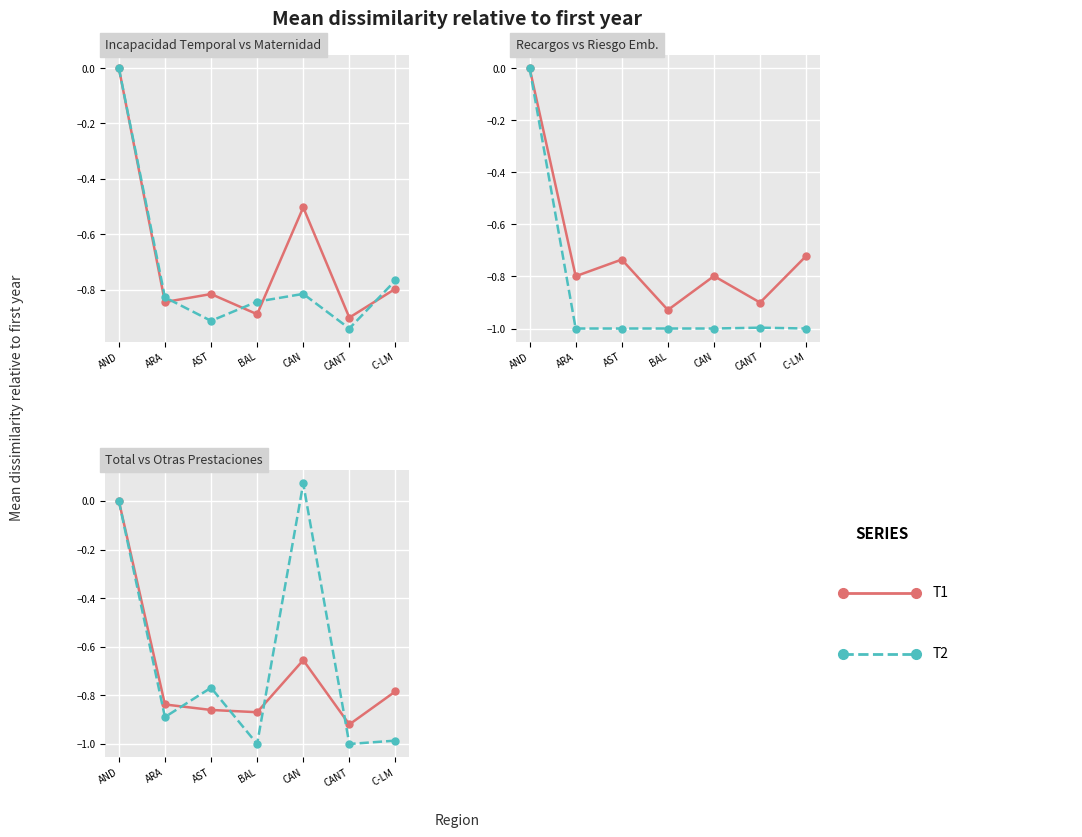

True or false: T1 has more than 0 interior local peaks.

True